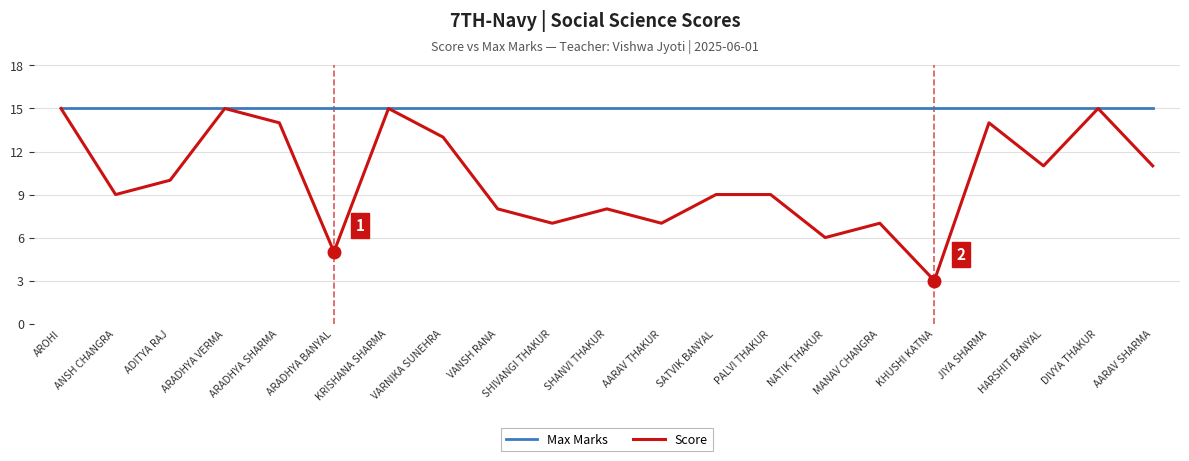

How many series are shown in this chart?

2